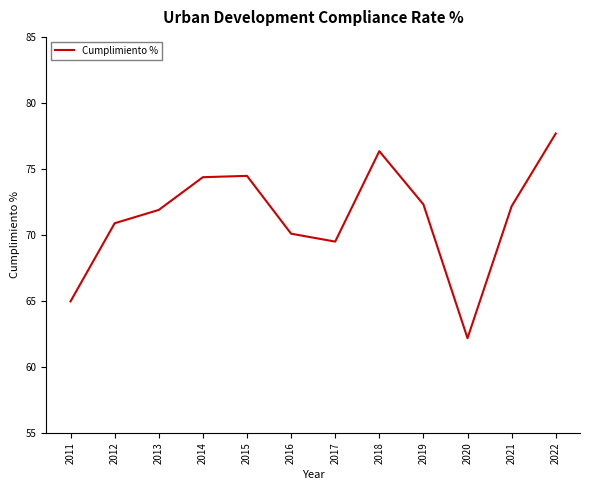

List the labels in order of value, largest first.

2022, 2018, 2015, 2014, 2019, 2021, 2013, 2012, 2016, 2017, 2011, 2020